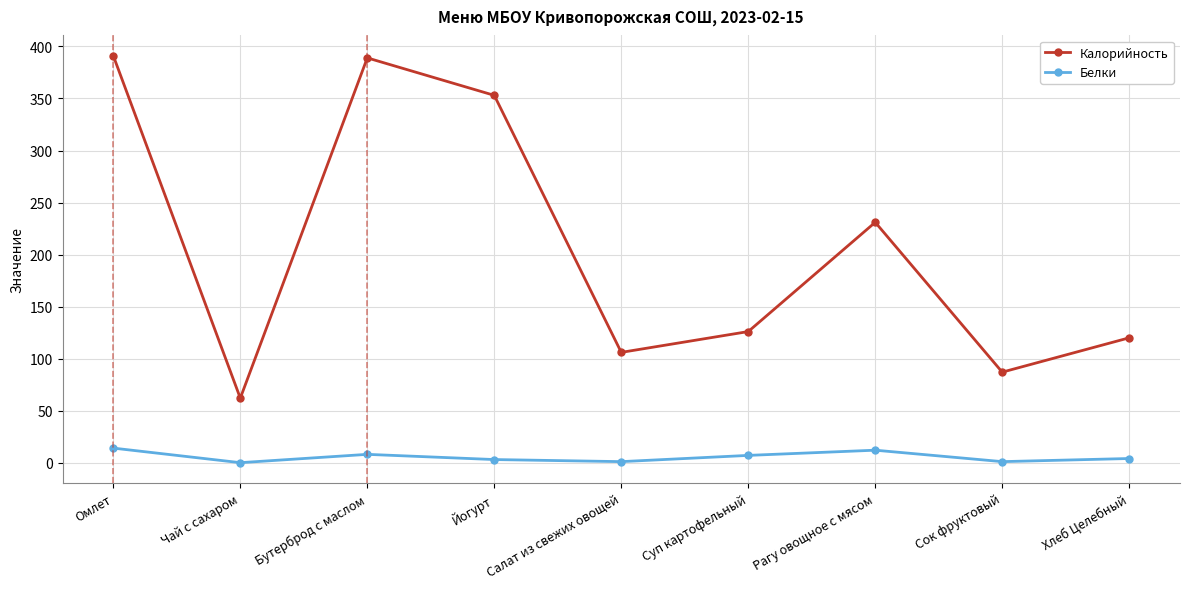

What is the difference between the highest and lowest values at Сок фруктовый?

86